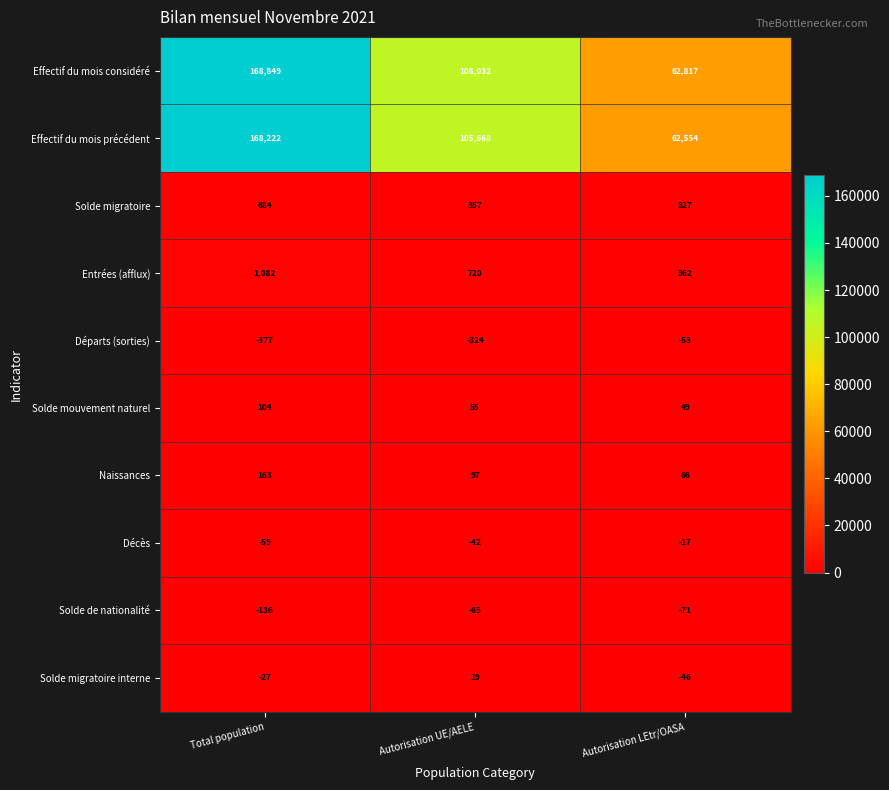

Reading left to right, list all the values displayed in this chart.

Effectif du mois considéré: Total population=168849	Autorisation UE/AELE=106032	Autorisation LEtr/OASA=62817
Effectif du mois précédent: Total population=168222	Autorisation UE/AELE=105668	Autorisation LEtr/OASA=62554
Solde migratoire: Total population=684	Autorisation UE/AELE=357	Autorisation LEtr/OASA=327
Entrées (afflux): Total population=1082	Autorisation UE/AELE=720	Autorisation LEtr/OASA=362
Départs (sorties): Total population=-377	Autorisation UE/AELE=-324	Autorisation LEtr/OASA=-53
Solde mouvement naturel: Total population=104	Autorisation UE/AELE=55	Autorisation LEtr/OASA=49
Naissances: Total population=163	Autorisation UE/AELE=97	Autorisation LEtr/OASA=66
Décès: Total population=-59	Autorisation UE/AELE=-42	Autorisation LEtr/OASA=-17
Solde de nationalité: Total population=-136	Autorisation UE/AELE=-65	Autorisation LEtr/OASA=-71
Solde migratoire interne: Total population=-27	Autorisation UE/AELE=19	Autorisation LEtr/OASA=-46